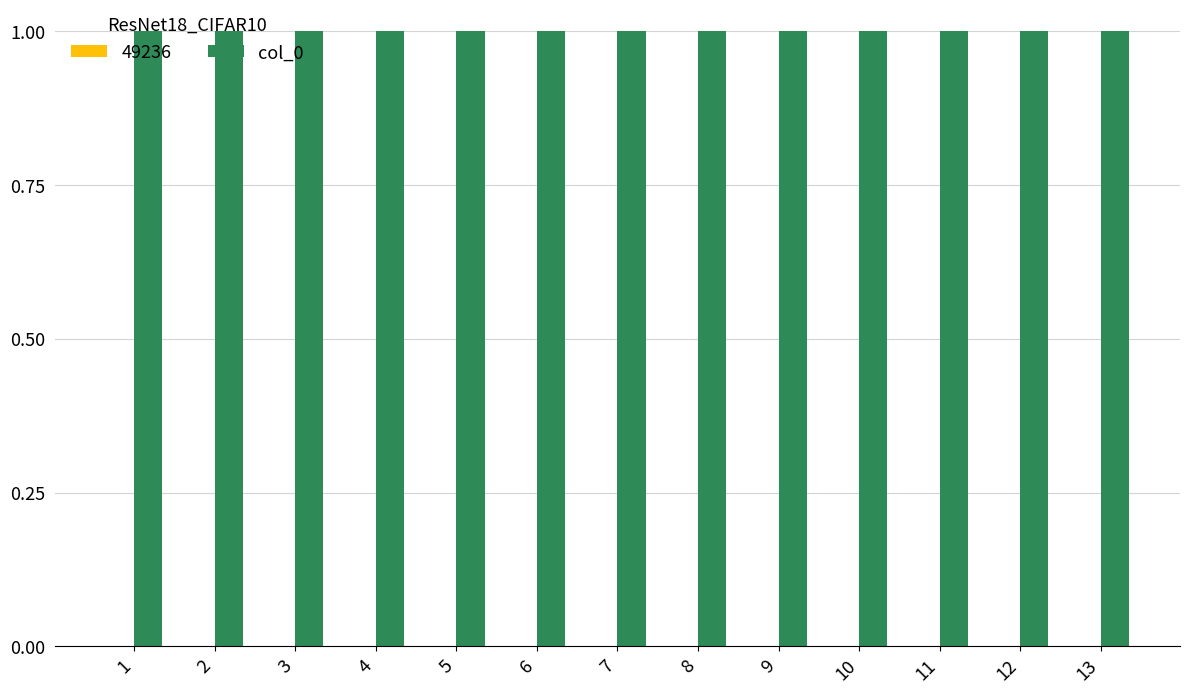

Rank the categories by value from lowest to highest.

1, 2, 3, 4, 5, 6, 7, 8, 9, 10, 11, 12, 13